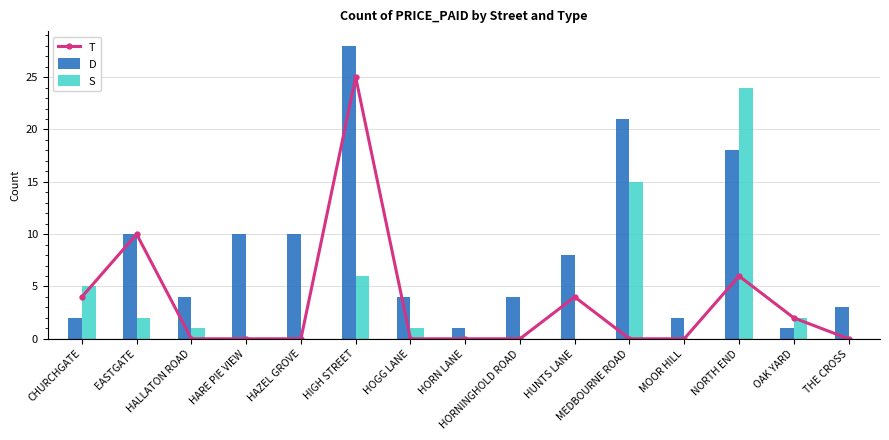

Which series has the widest spread of values?

D